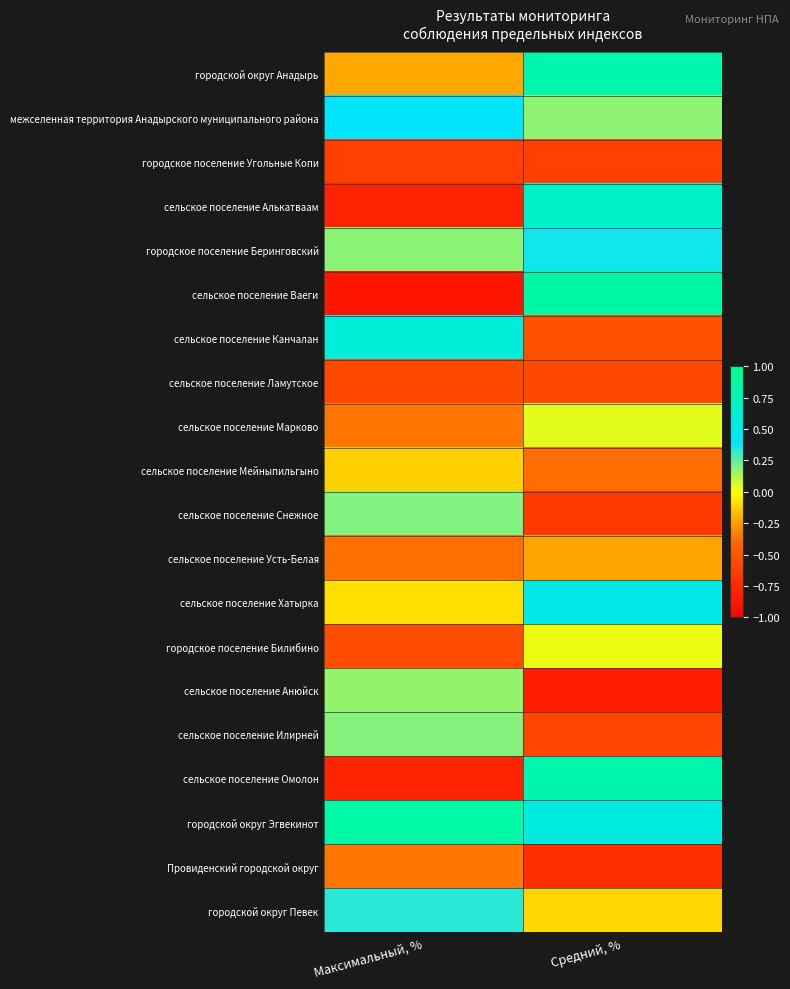

Reading left to right, transcribe all the data shown in this chart.

городской округ Анадырь: Максимальный, %=-0.2	Средний, %=0.8
межселенная территория Анадырского муниципального района: Максимальный, %=0.4	Средний, %=0.2
городское поселение Угольные Копи: Максимальный, %=-0.6	Средний, %=-0.6
сельское поселение Алькатваам: Максимальный, %=-0.8	Средний, %=0.7
городское поселение Беринговский: Максимальный, %=0.2	Средний, %=0.4
сельское поселение Ваеги: Максимальный, %=-0.9	Средний, %=0.8
сельское поселение Канчалан: Максимальный, %=0.6	Средний, %=-0.5
сельское поселение Ламутское: Максимальный, %=-0.6	Средний, %=-0.6
сельское поселение Марково: Максимальный, %=-0.4	Средний, %=0.0
сельское поселение Мейныпильгыно: Максимальный, %=-0.1	Средний, %=-0.4
сельское поселение Снежное: Максимальный, %=0.2	Средний, %=-0.6
сельское поселение Усть-Белая: Максимальный, %=-0.4	Средний, %=-0.2
сельское поселение Хатырка: Максимальный, %=-0.1	Средний, %=0.5
городское поселение Билибино: Максимальный, %=-0.5	Средний, %=0.0
сельское поселение Анюйск: Максимальный, %=0.2	Средний, %=-0.8
сельское поселение Илирней: Максимальный, %=0.2	Средний, %=-0.6
сельское поселение Омолон: Максимальный, %=-0.8	Средний, %=0.8
городской округ Эгвекинот: Максимальный, %=0.8	Средний, %=0.6
Провиденский городской округ: Максимальный, %=-0.4	Средний, %=-0.7
городской округ Певек: Максимальный, %=0.3	Средний, %=-0.1